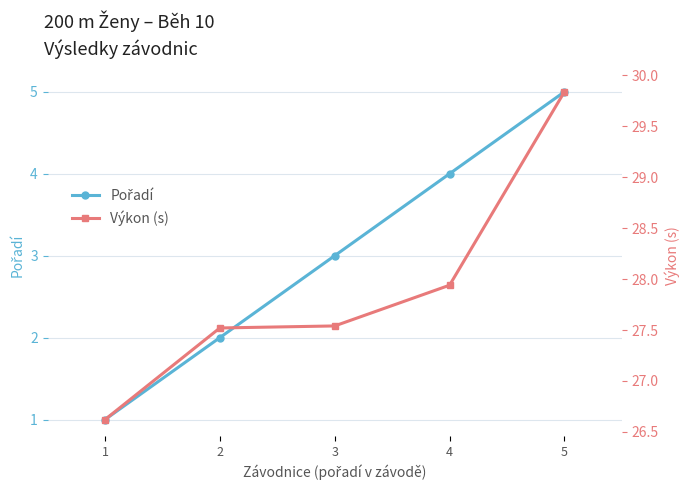

True or false: Pořadí has more than 2 points higher than both neighbors.

False